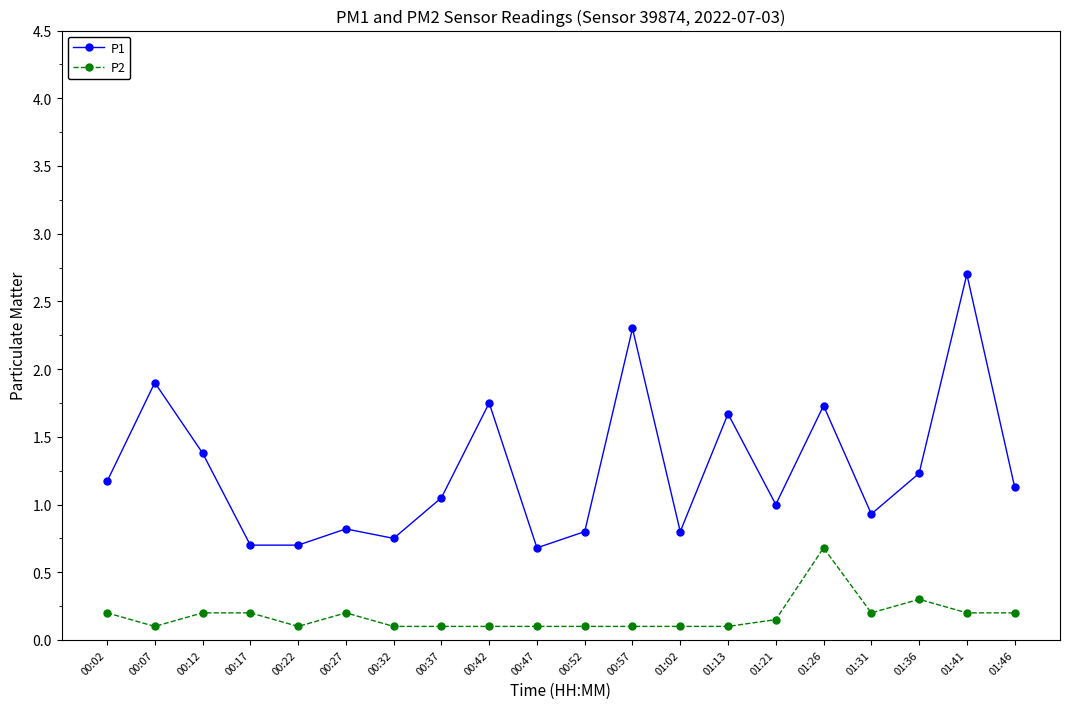

What is the label of the 8th point from the left?

00:37